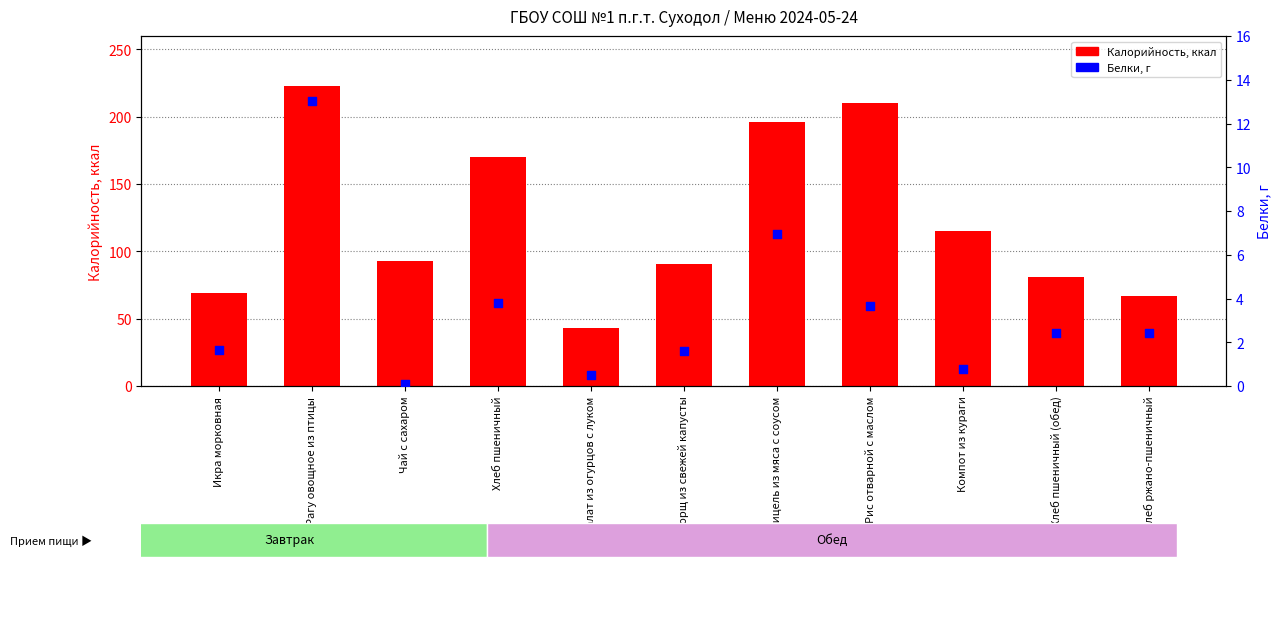

Which series has the largest total across all categories?

Калорийность